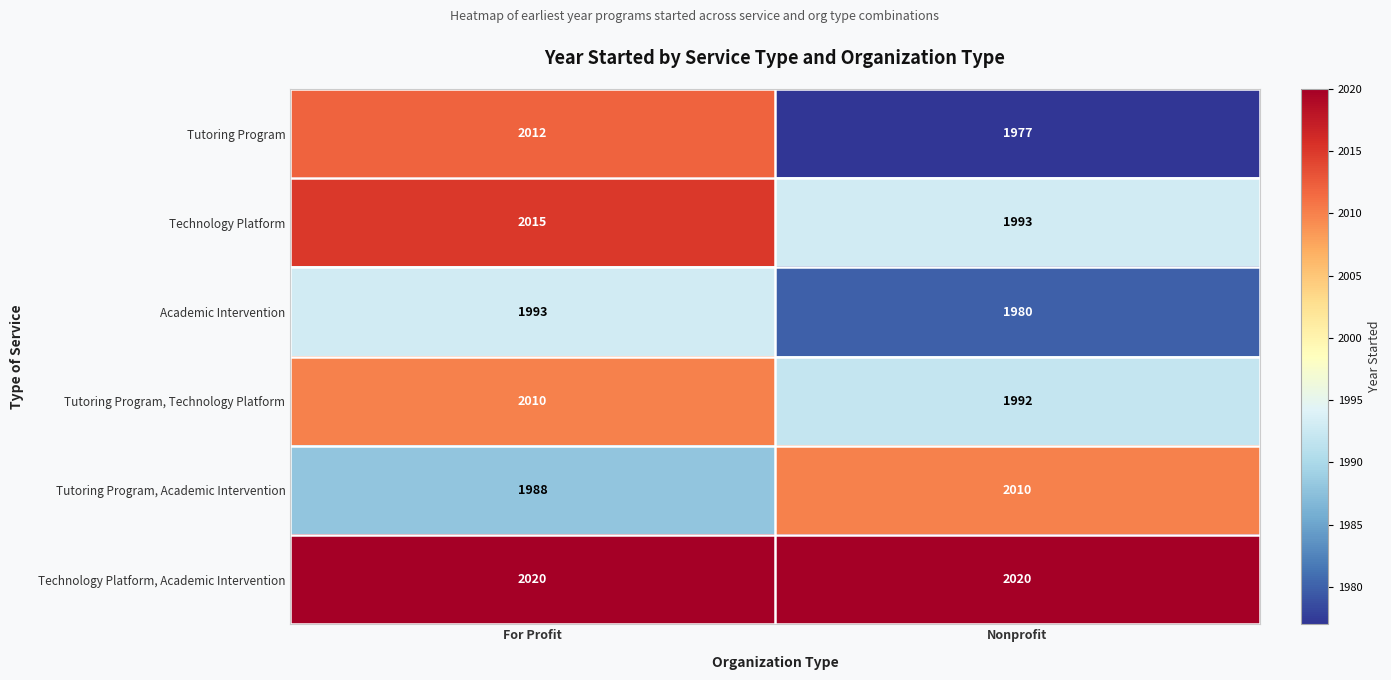

Is the value of Tutoring Program, Technology Platform at For Profit greater than the value of Tutoring Program, Academic Intervention at For Profit?

Yes